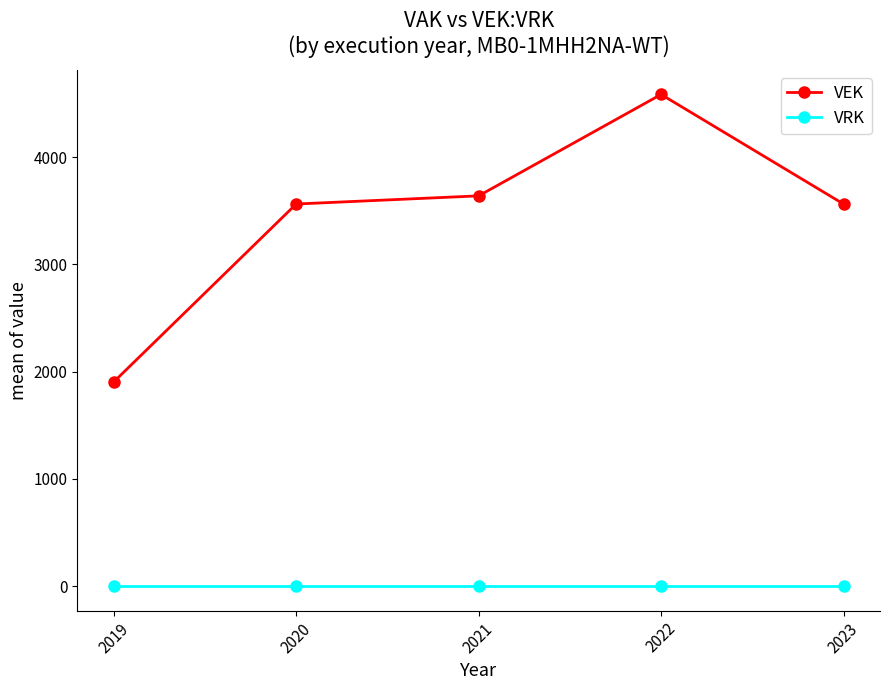

List the series in order of their overall mean, lowest first.

VRK, VEK